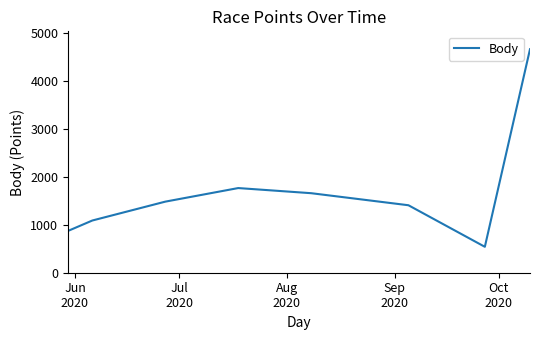

What is the difference between the maximum and minimum values?

4117